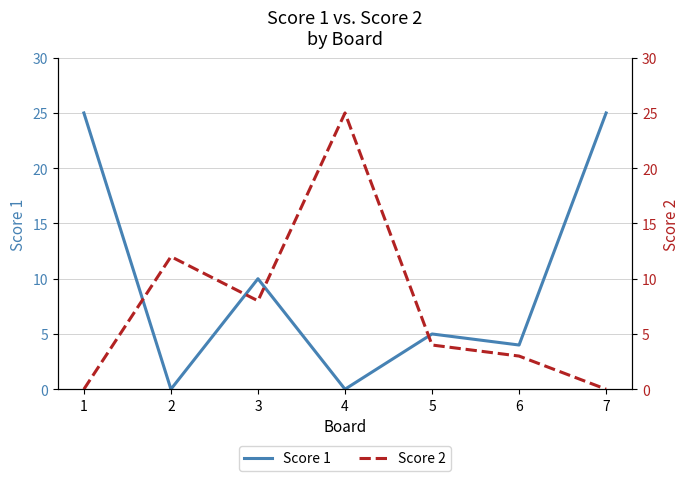

Where do Score 2 and Score 1 first cross each other?

1 and 2